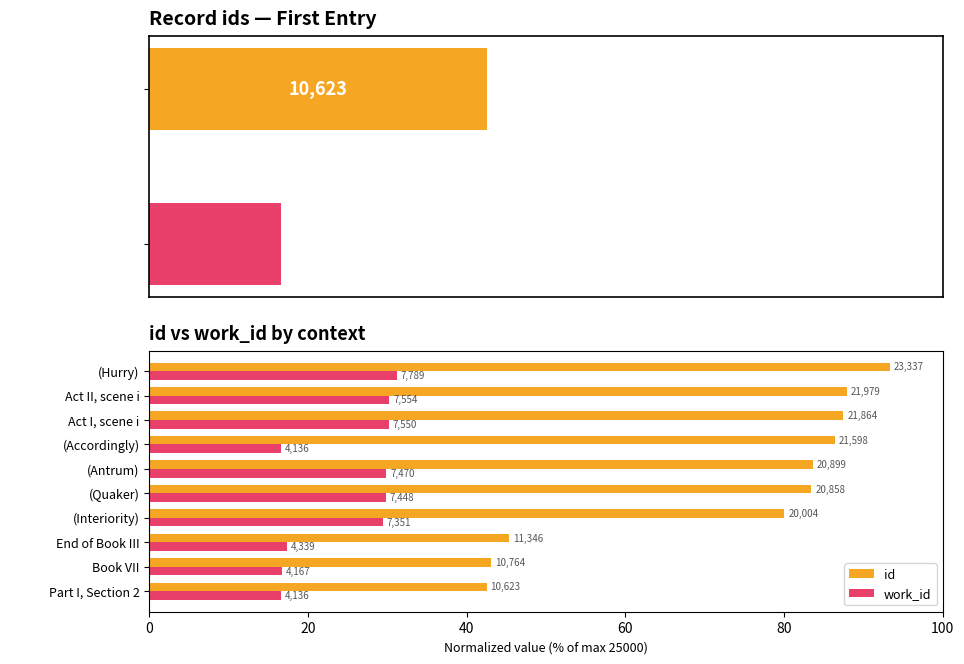

The value of id at Book VII is 24.9. True or false?

False